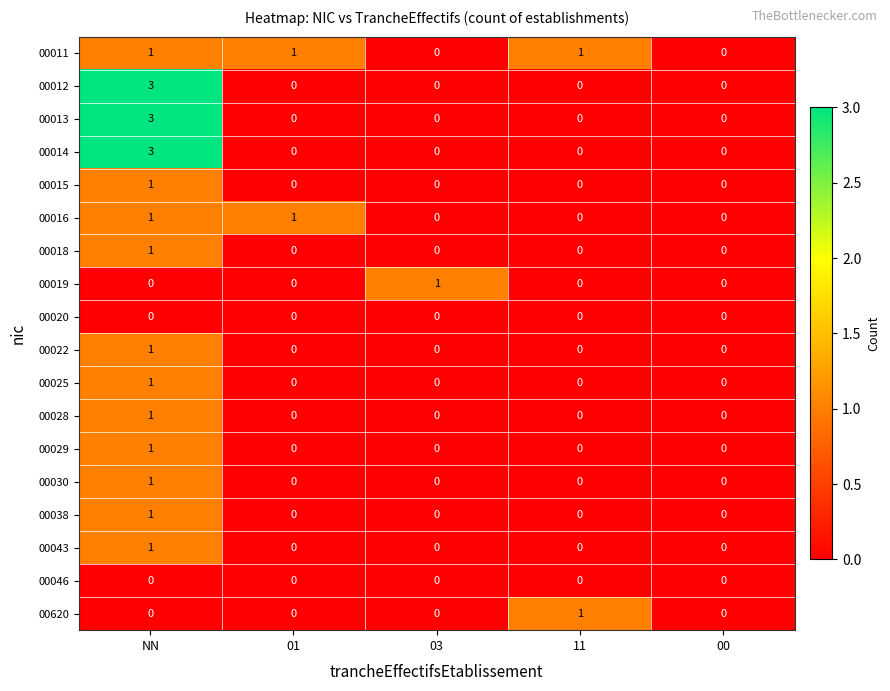

The 00015 series shows 0 at 01. True or false?

True